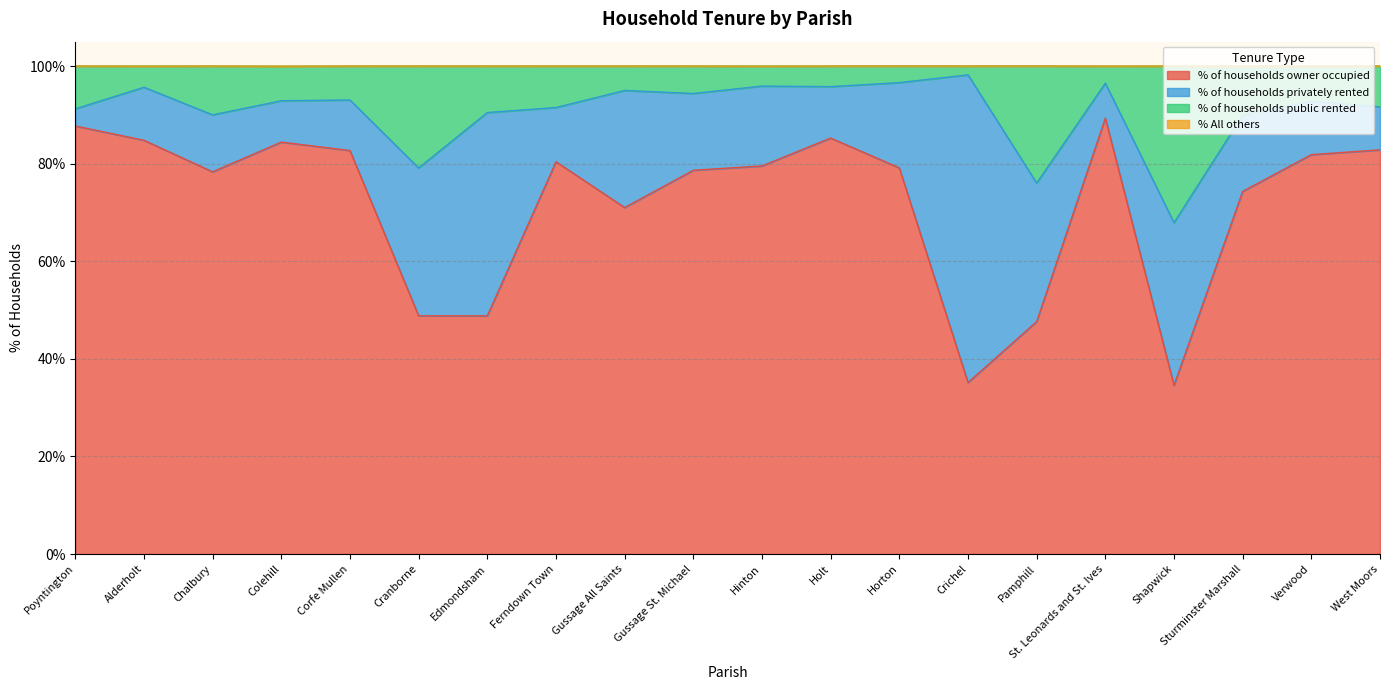

What is the label of the 6th point from the left?

Cranborne